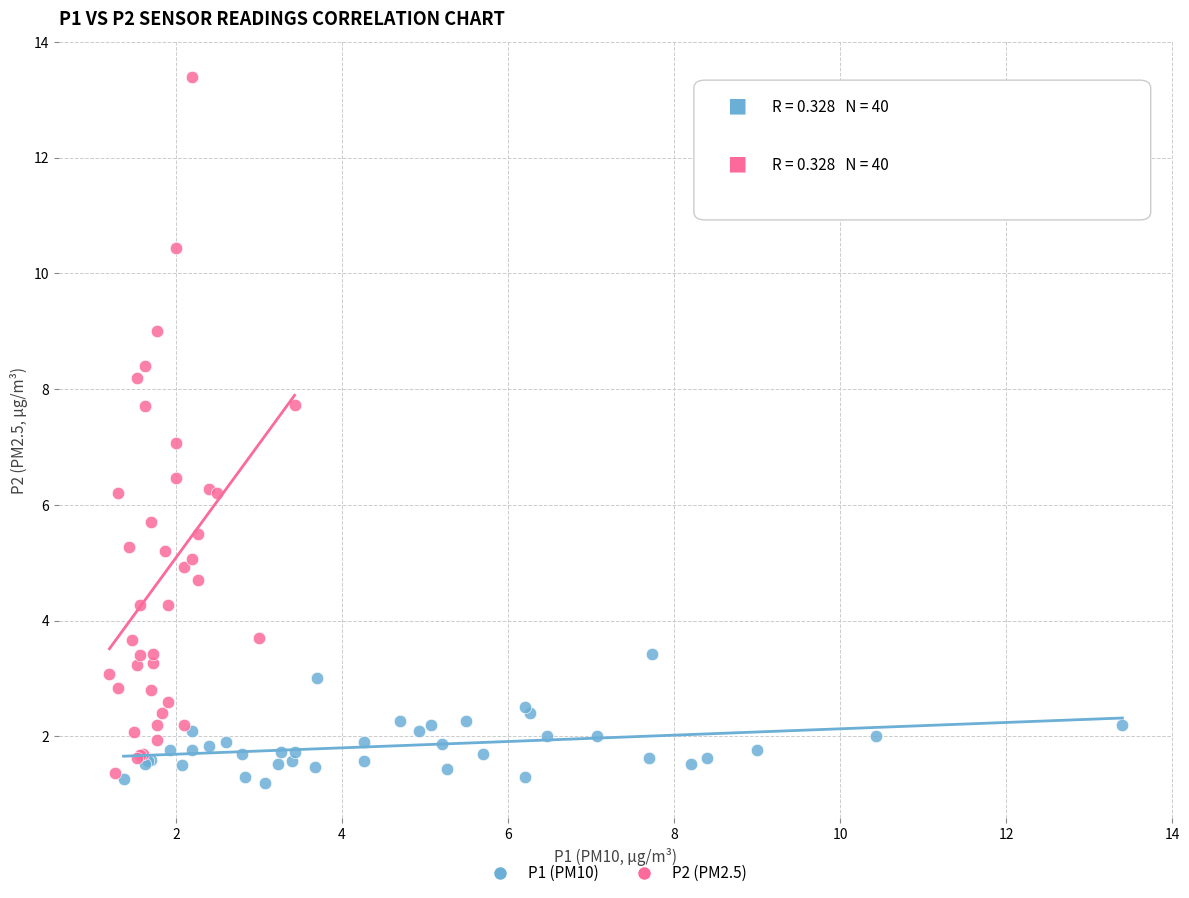

Which series reaches the maximum Y coordinate?

P2 (PM2.5)